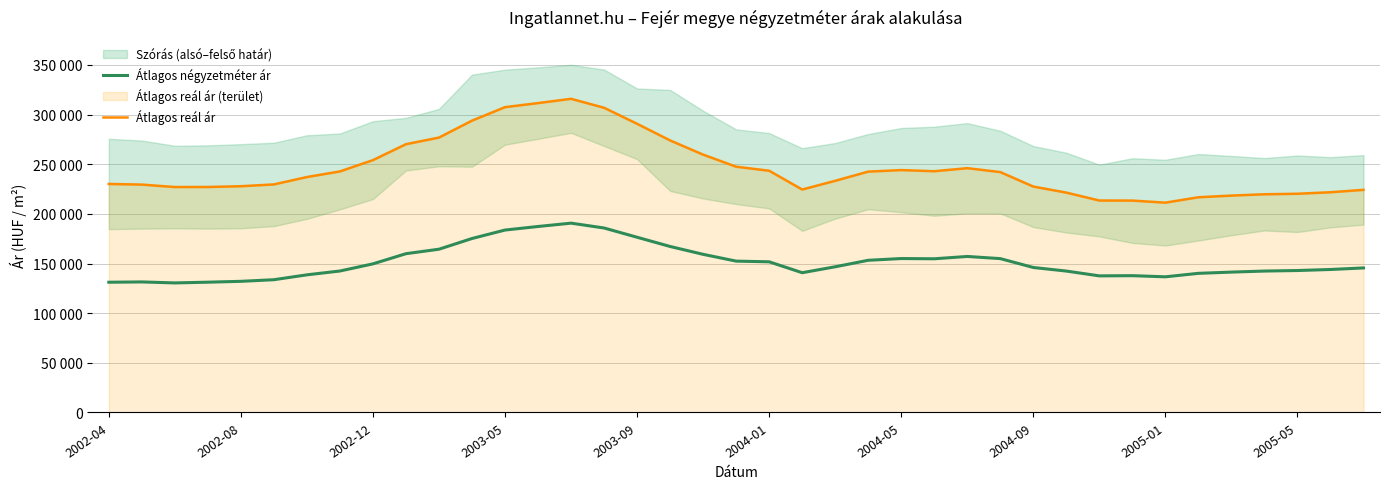

What is the highest value of the Átlagos négyzetméter ár series?

190682